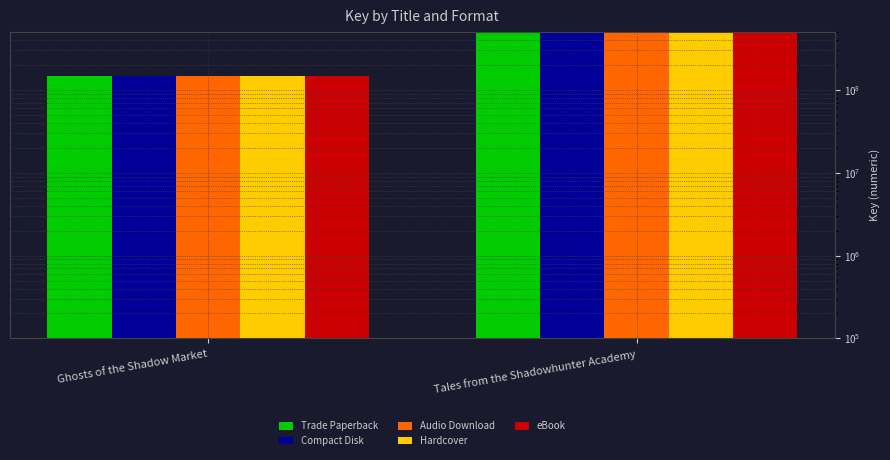

List the labels in order of Compact Disk value, largest first.

Tales from the Shadowhunter Academy, Ghosts of the Shadow Market